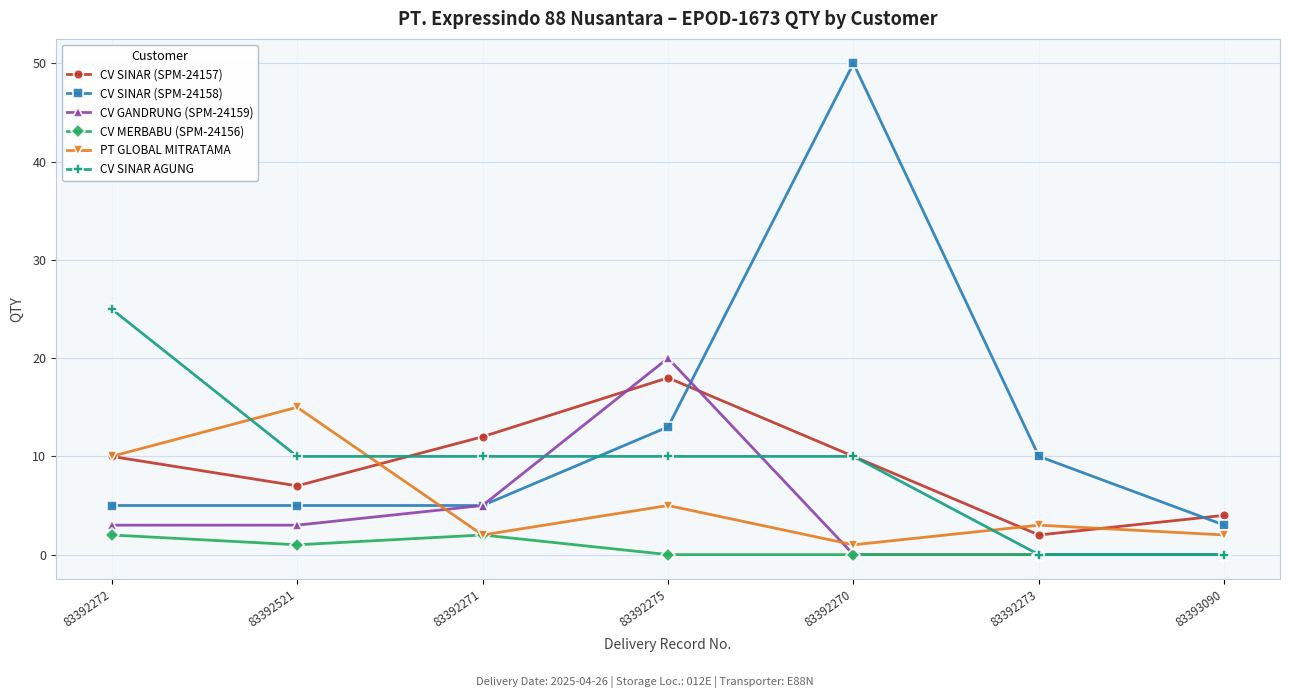

Between 83392521 and 83392275, which series saw the biggest shift?

CV GANDRUNG (SPM-24159)